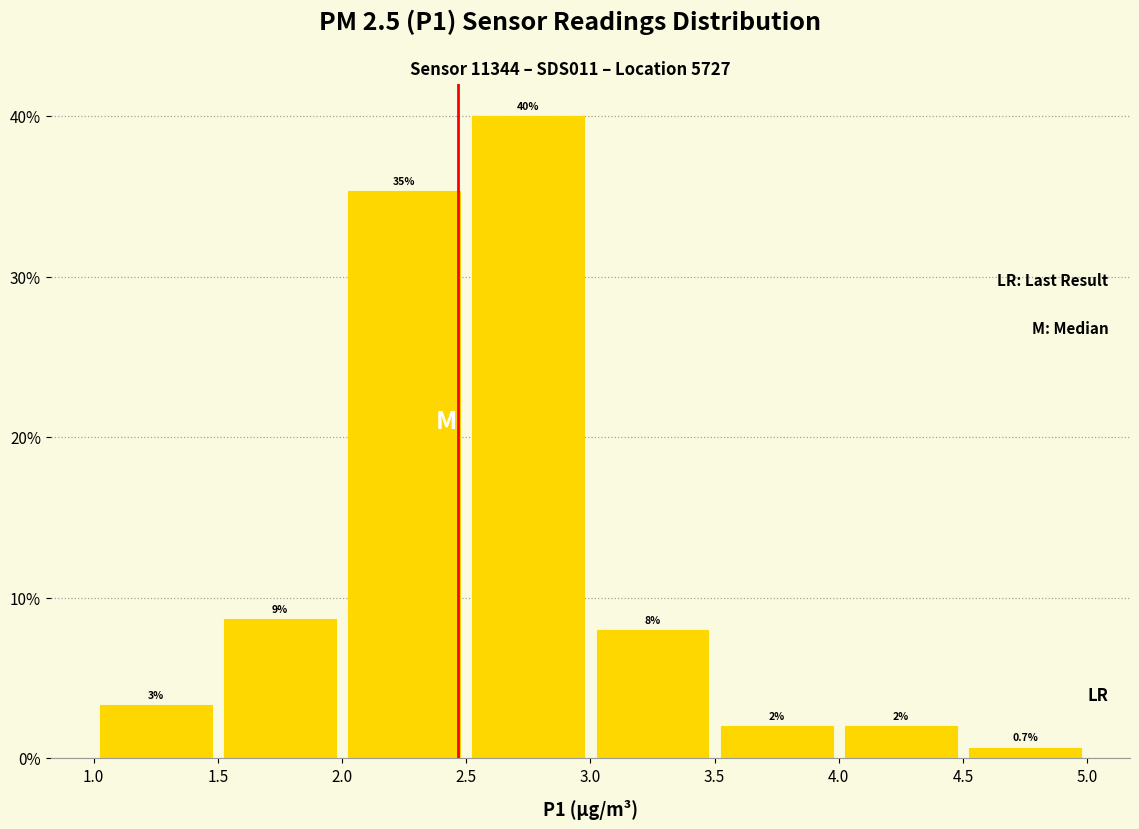

Which range on the x-axis has the tallest bar?

2.5 to 3.0